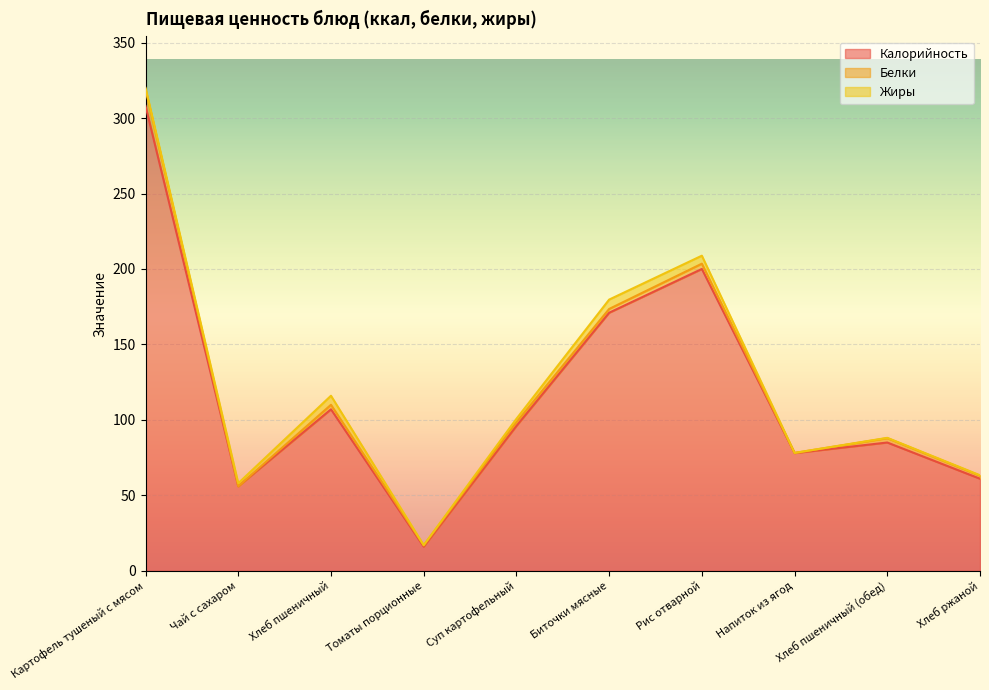

True or false: Жиры has more than 2 points higher than both neighbors.

False